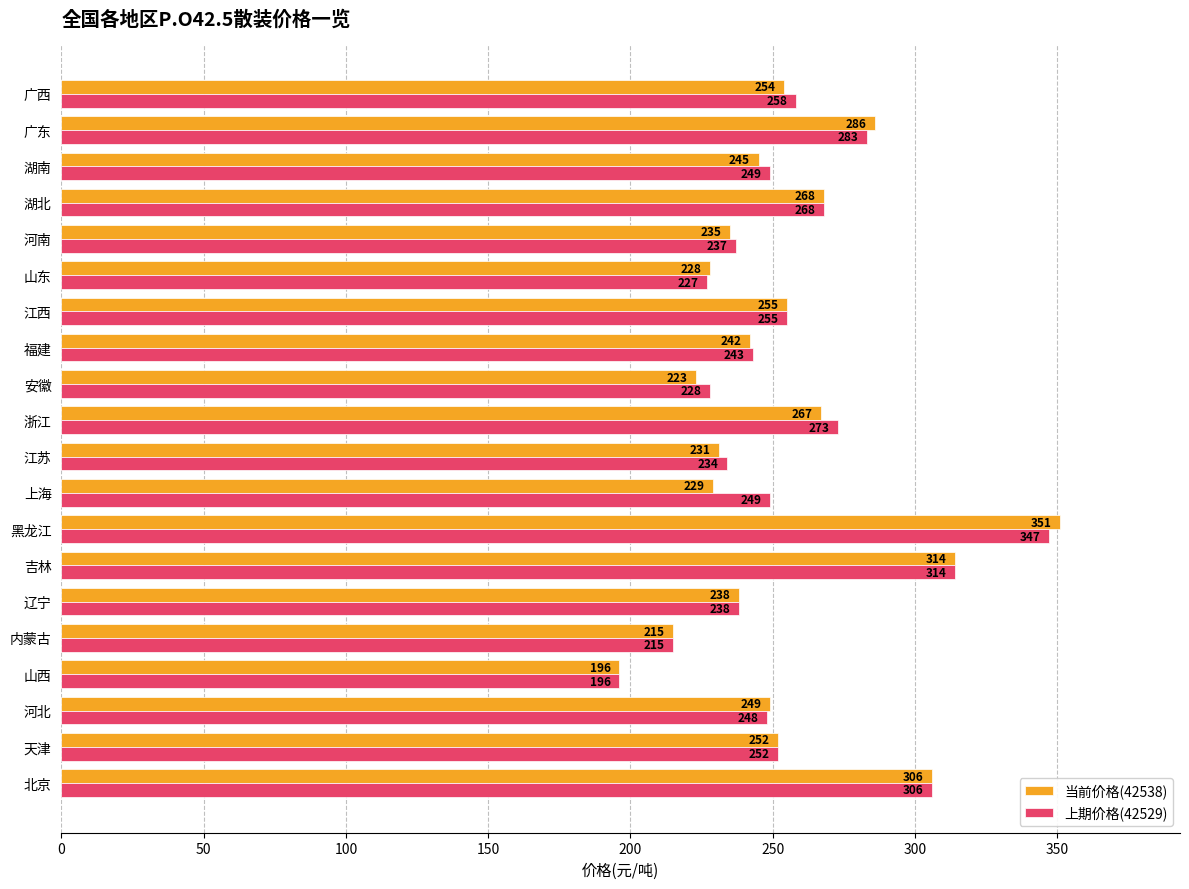

At which label is 上期价格(42529) closest to 271?

浙江